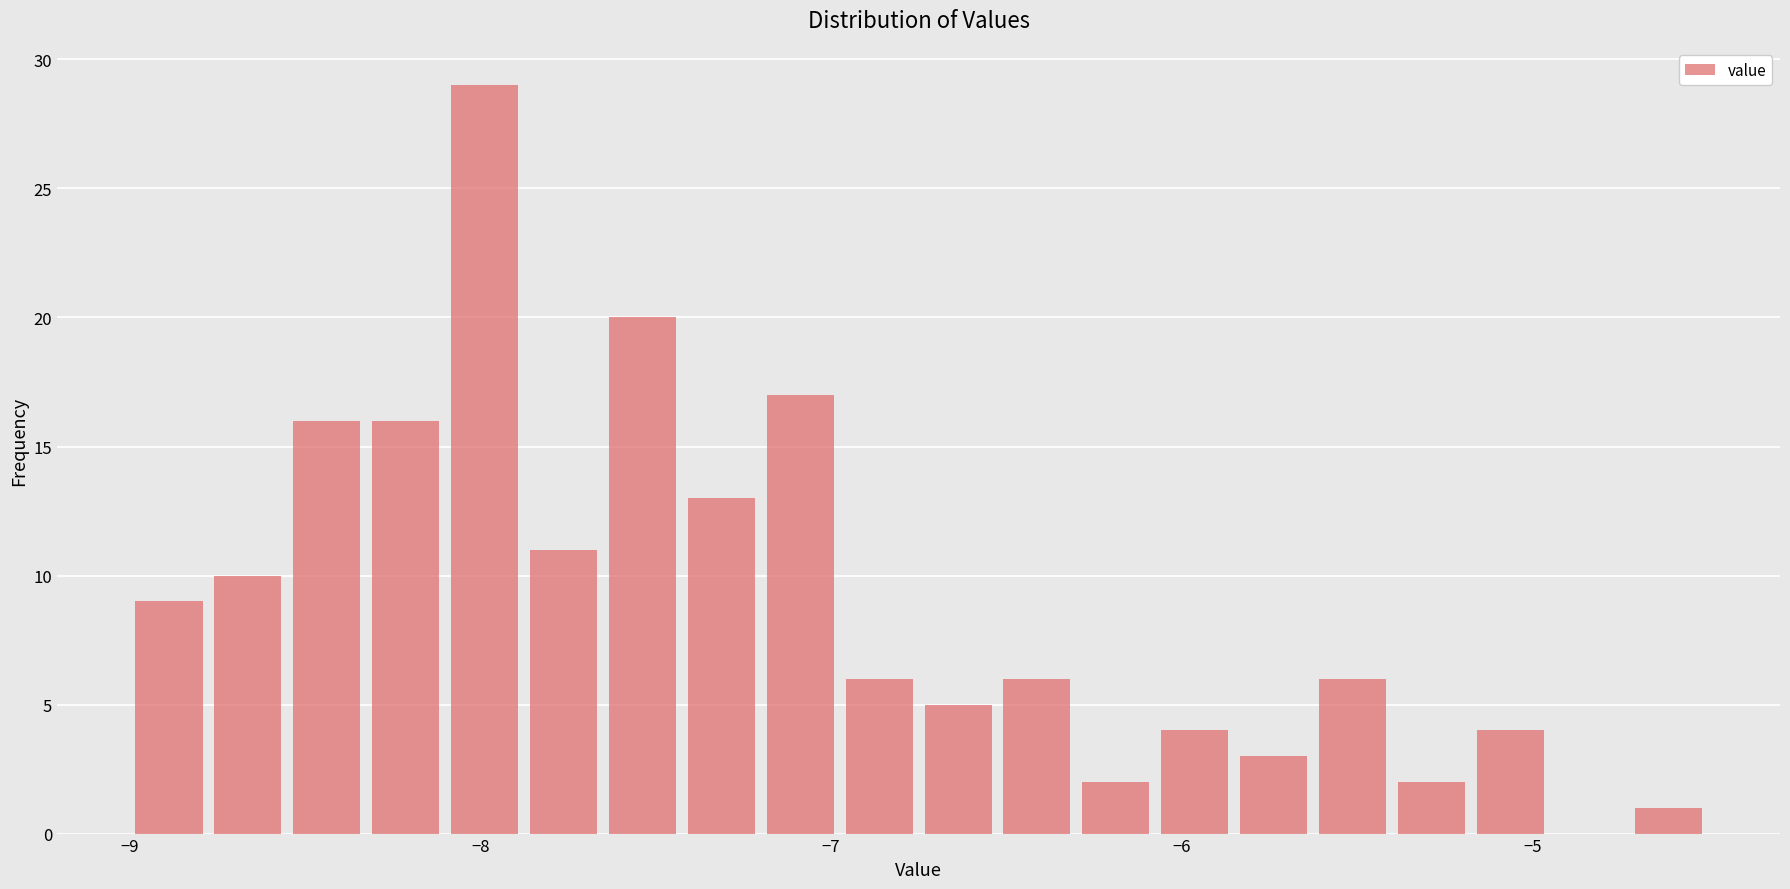

Around what value on the x-axis is the tallest bar? Give the approximate position of its centre, as read against the axis.

-8.0